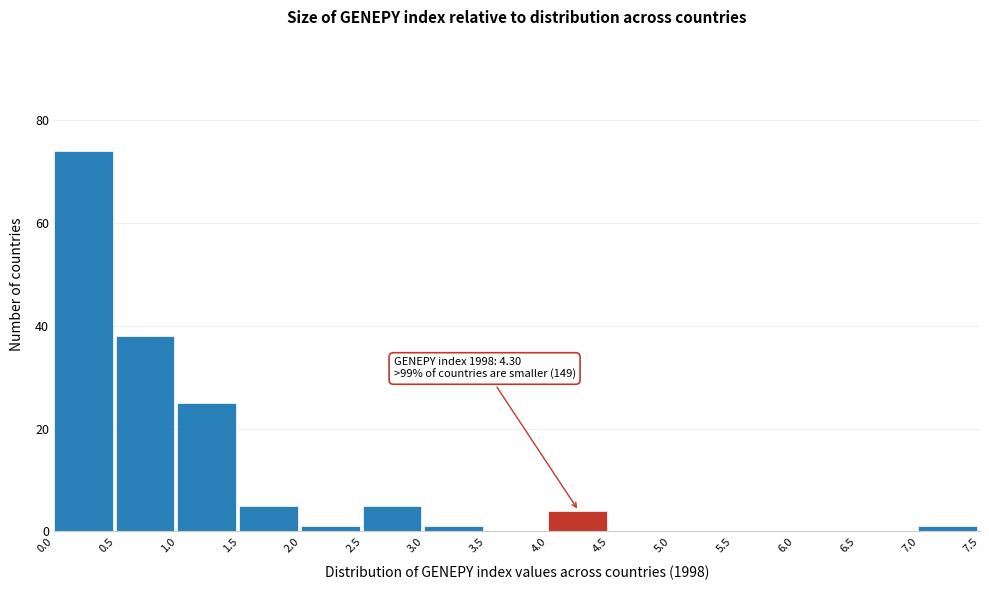

Which range on the x-axis has the tallest bar?

0.0 to 0.5